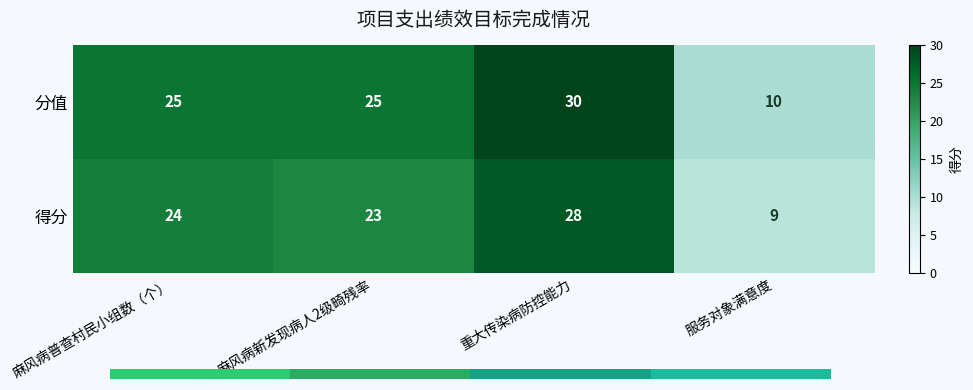

How many data points does each series have?

4